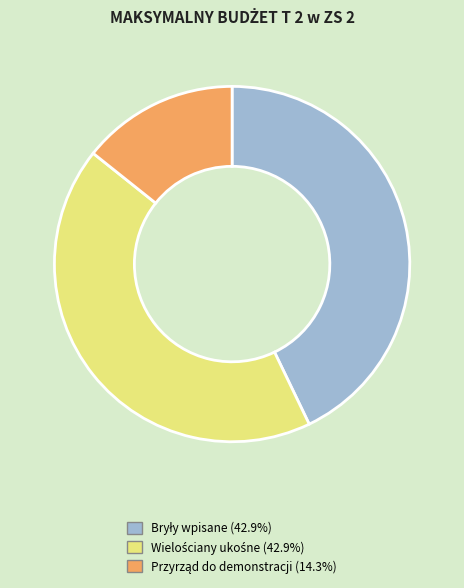

Is there a majority slice in this chart?

No